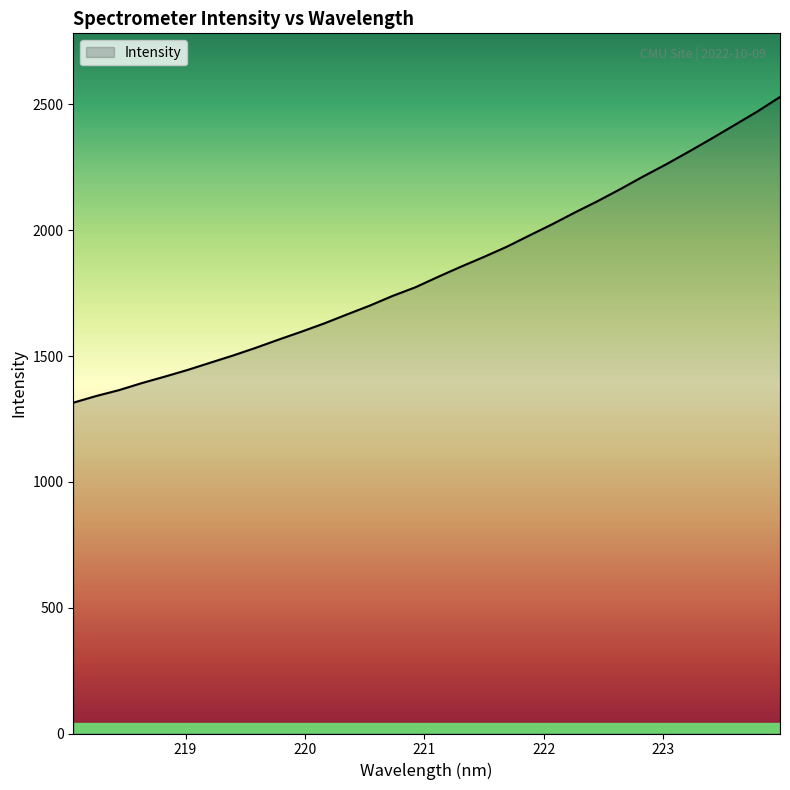

What is the difference between the maximum and minimum values?

1214.8